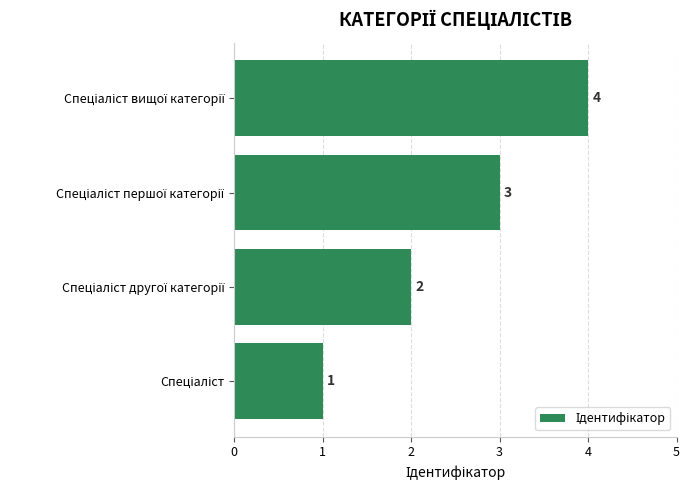

Count the values in the range 2 to 4.

3